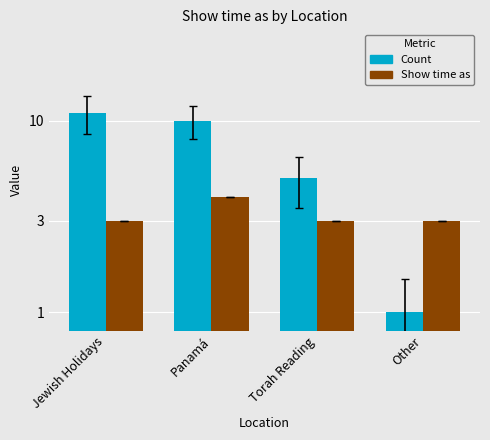

Reading left to right, what are all the values shown in this chart?

Count: 11	10	5	1
Show time as (mean): 3	4	3	3